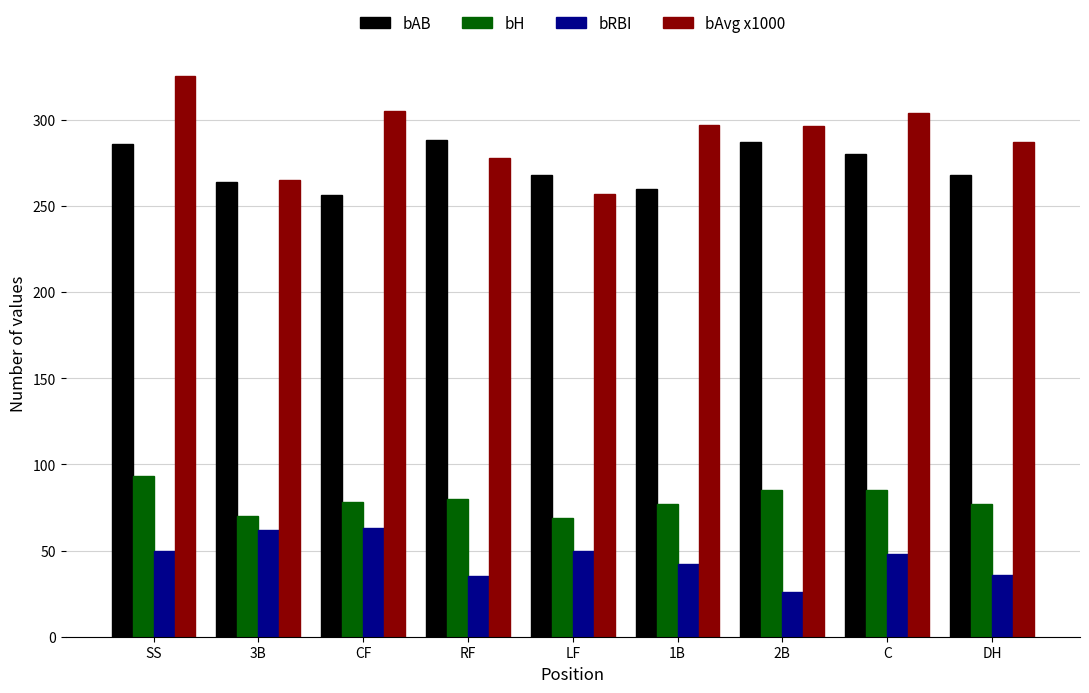

The value of bAB at RF is 410. True or false?

False